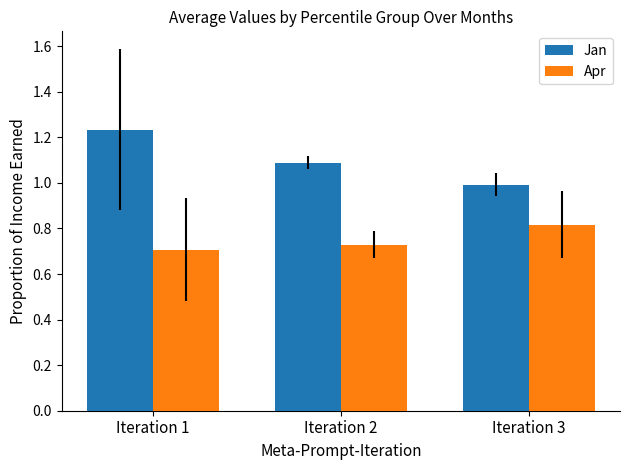

Does the chart contain stacked bars?

No